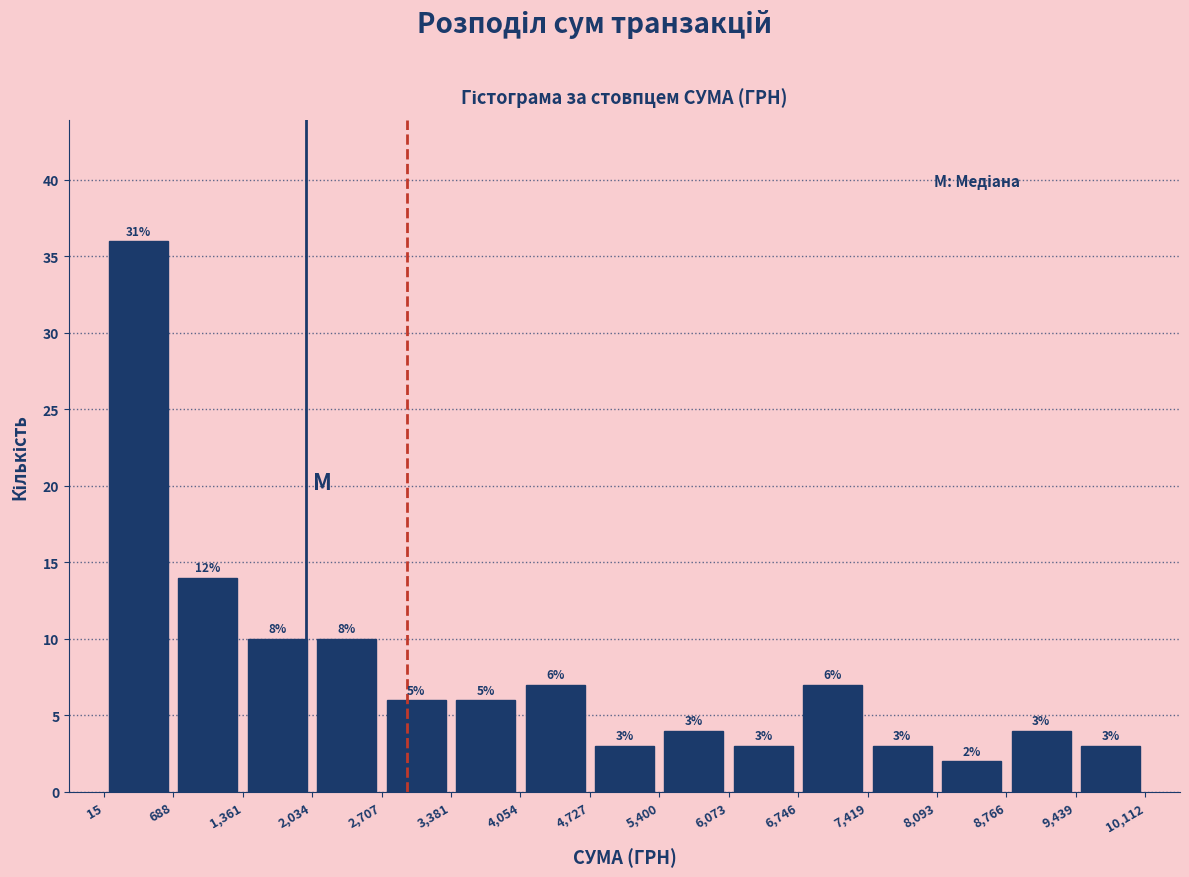

Over which range of the x-axis is the bar tallest?

15 to 688